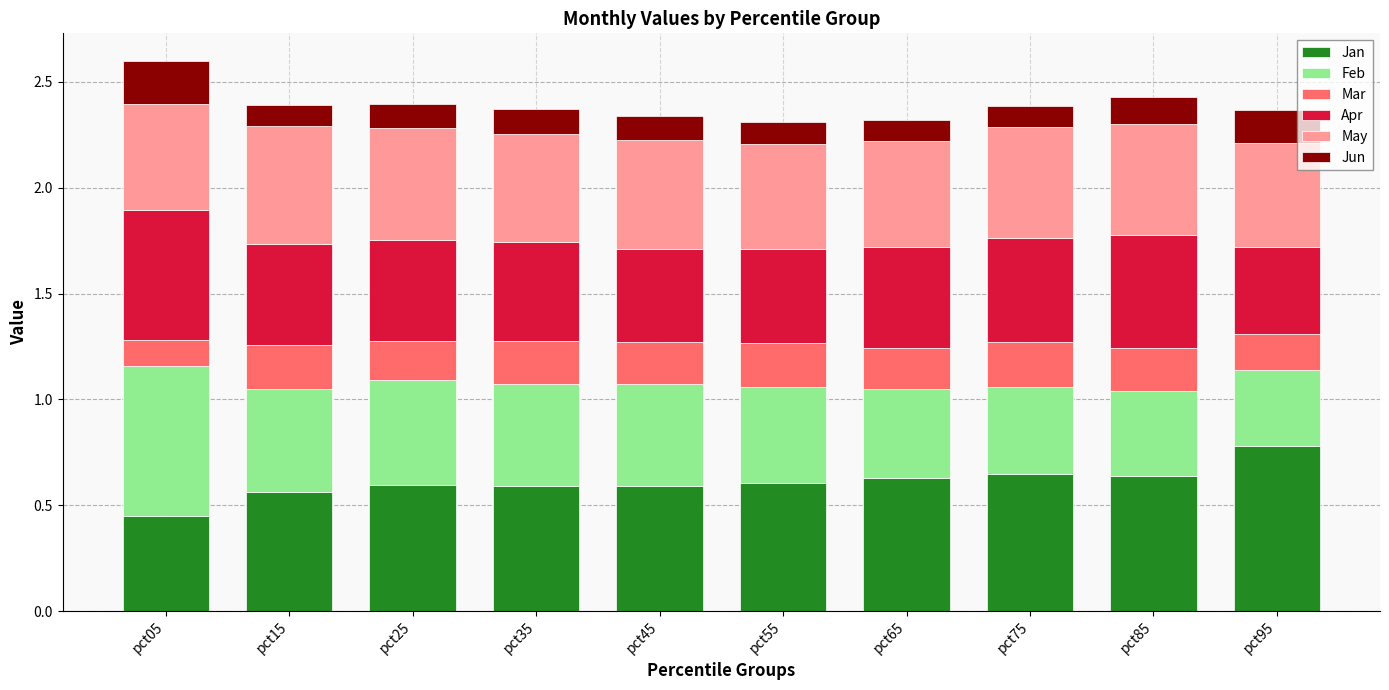

What is the sum of all Jan values?

6.1